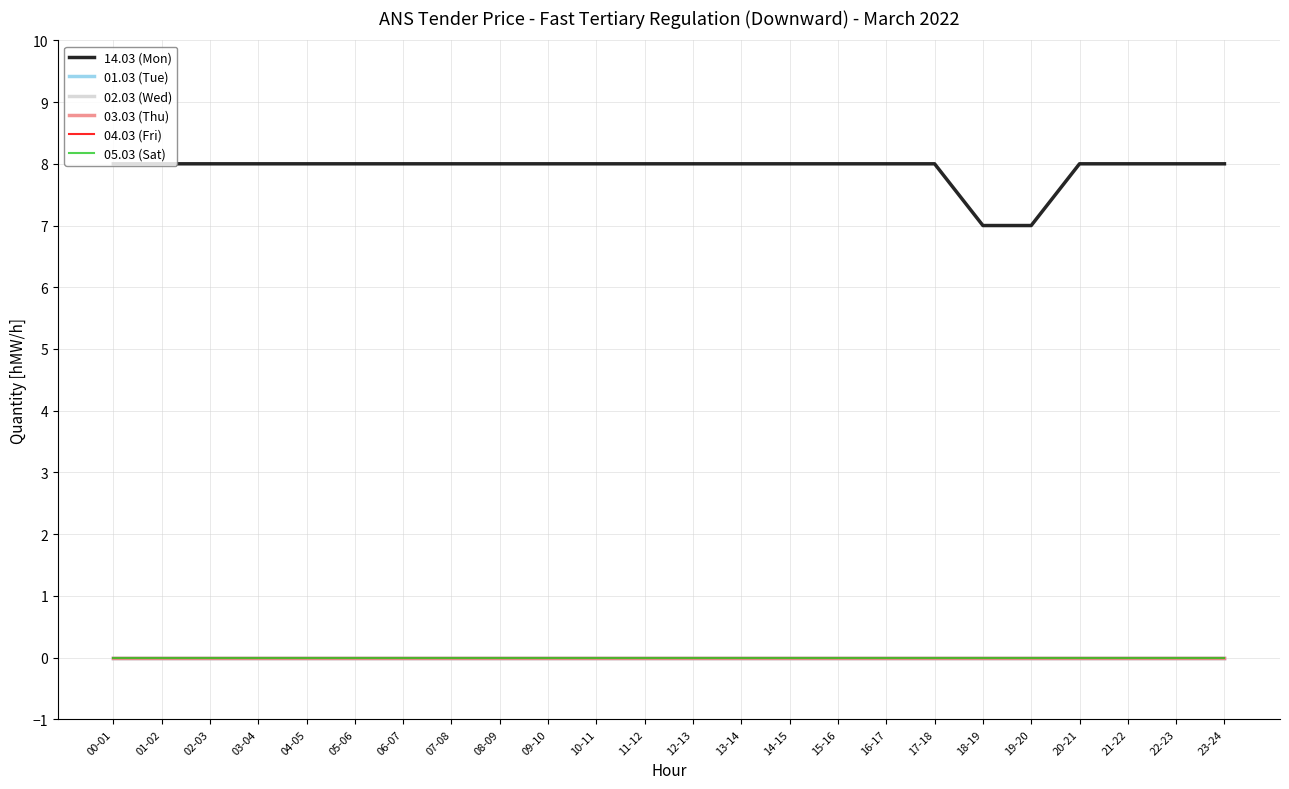

Which label corresponds to the smallest value in the chart?

00-01